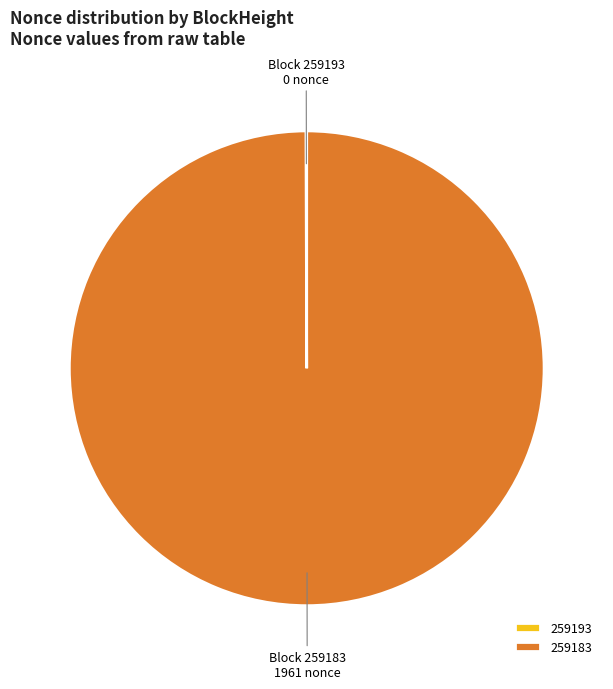

Does any single category account for the majority?

Yes